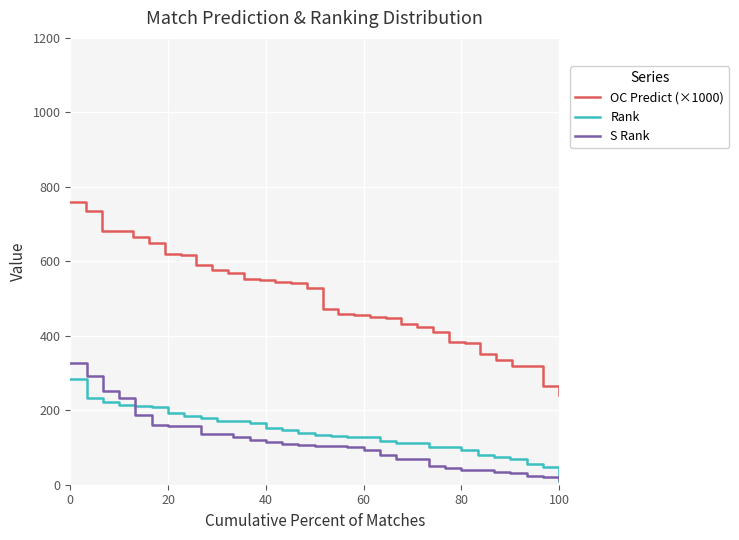

What is the maximum value for S_Rank?

327.0